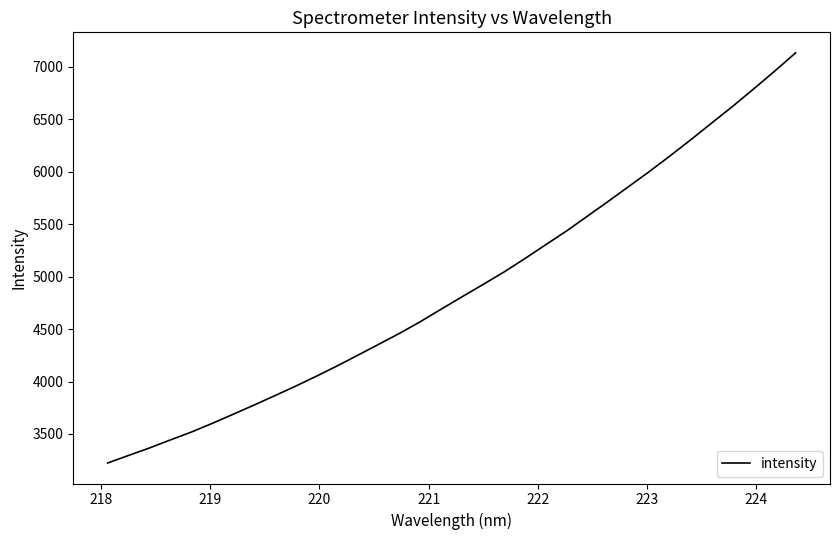

What is the difference between the maximum and minimum values?

3910.4